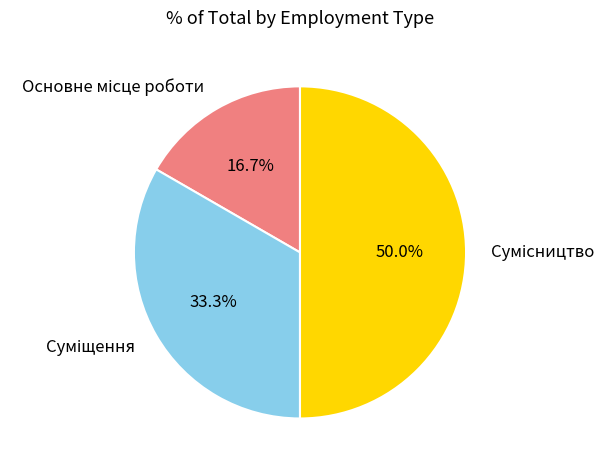

Count the number of slices in the pie.

3